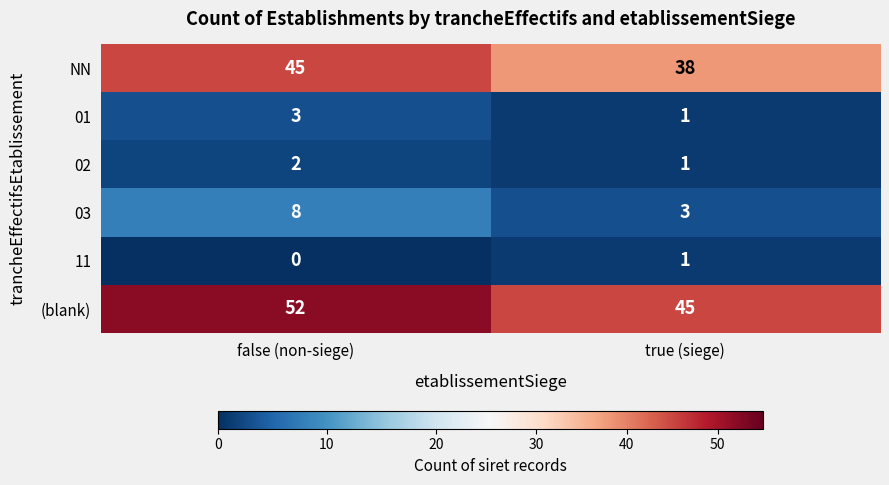

Reading right to left, extract all data points from this chart.

NN: 38	45
01: 1	3
02: 1	2
03: 3	8
11: 1	0
(blank): 45	52